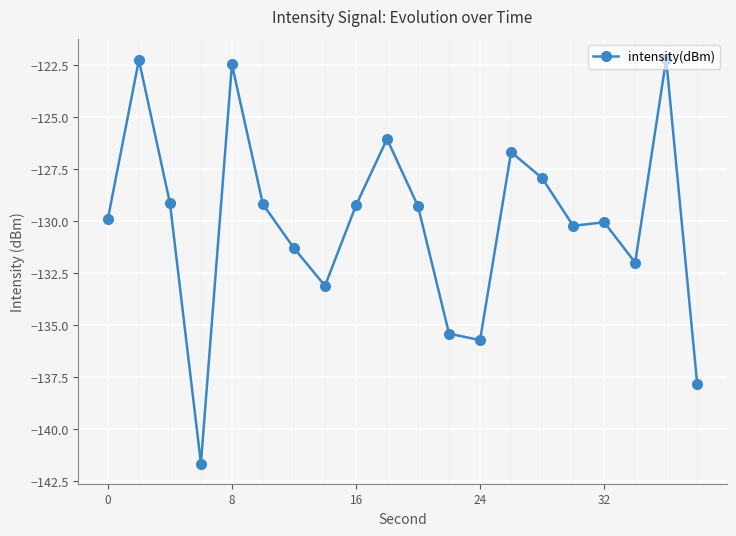

What is the greatest value displayed?

-122.2